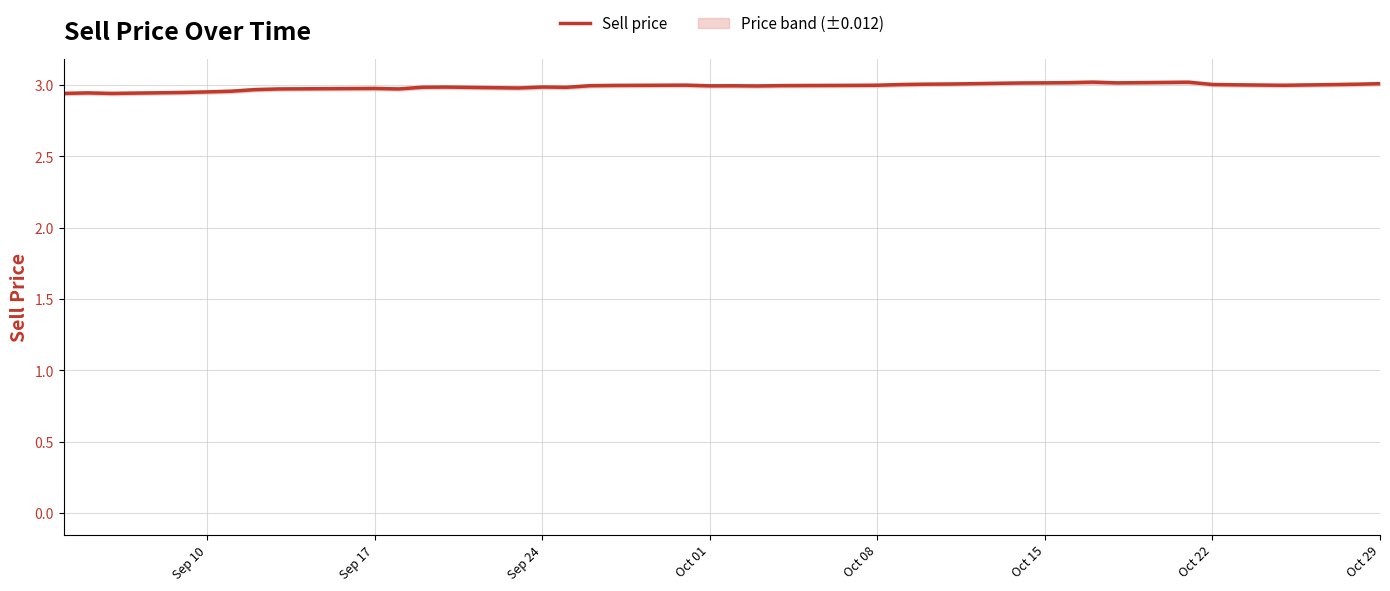

How many categories are shown in the chart?

40